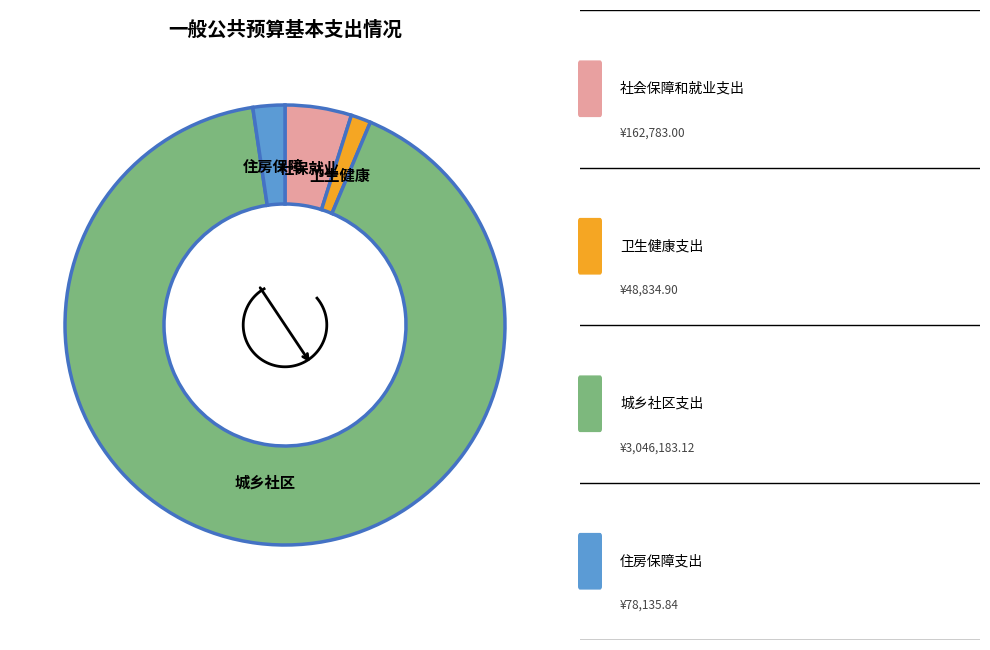

Do 卫生健康支出 and 城乡社区支出 together represent more than half of the pie?

Yes